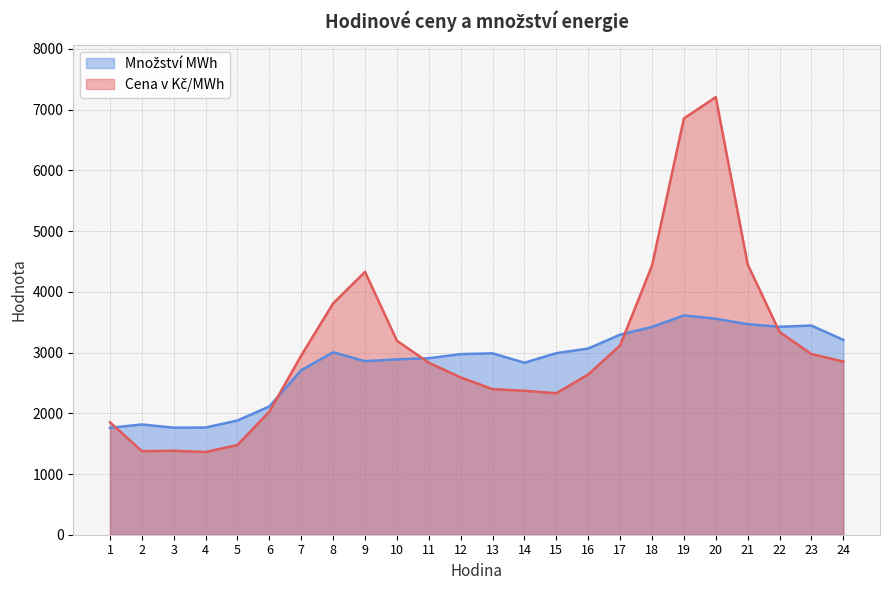

What is the difference between the Množství MWh values at 15 and 17?

304.7